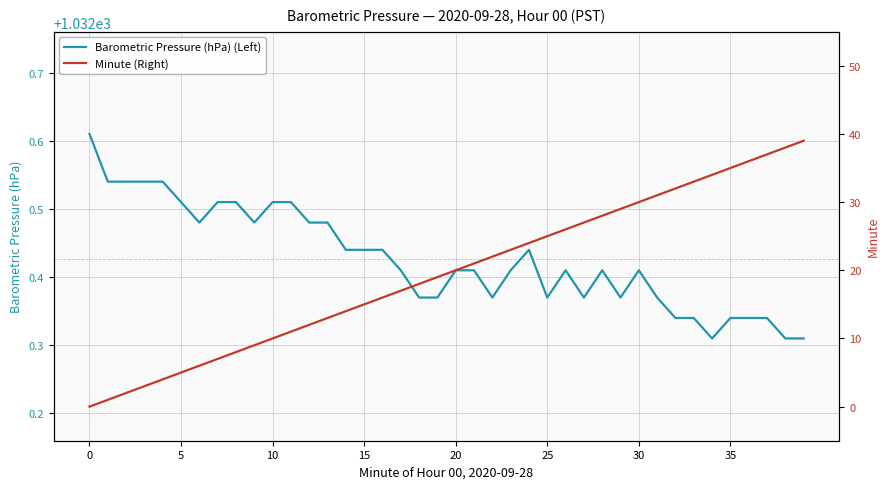

What is the sum of all Minute (Right) values?

780.0